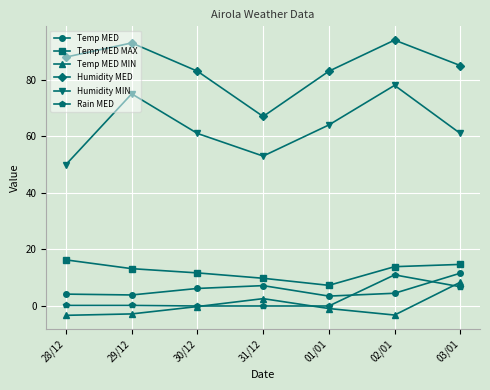

What is the label of the 7th point from the right?

28/12